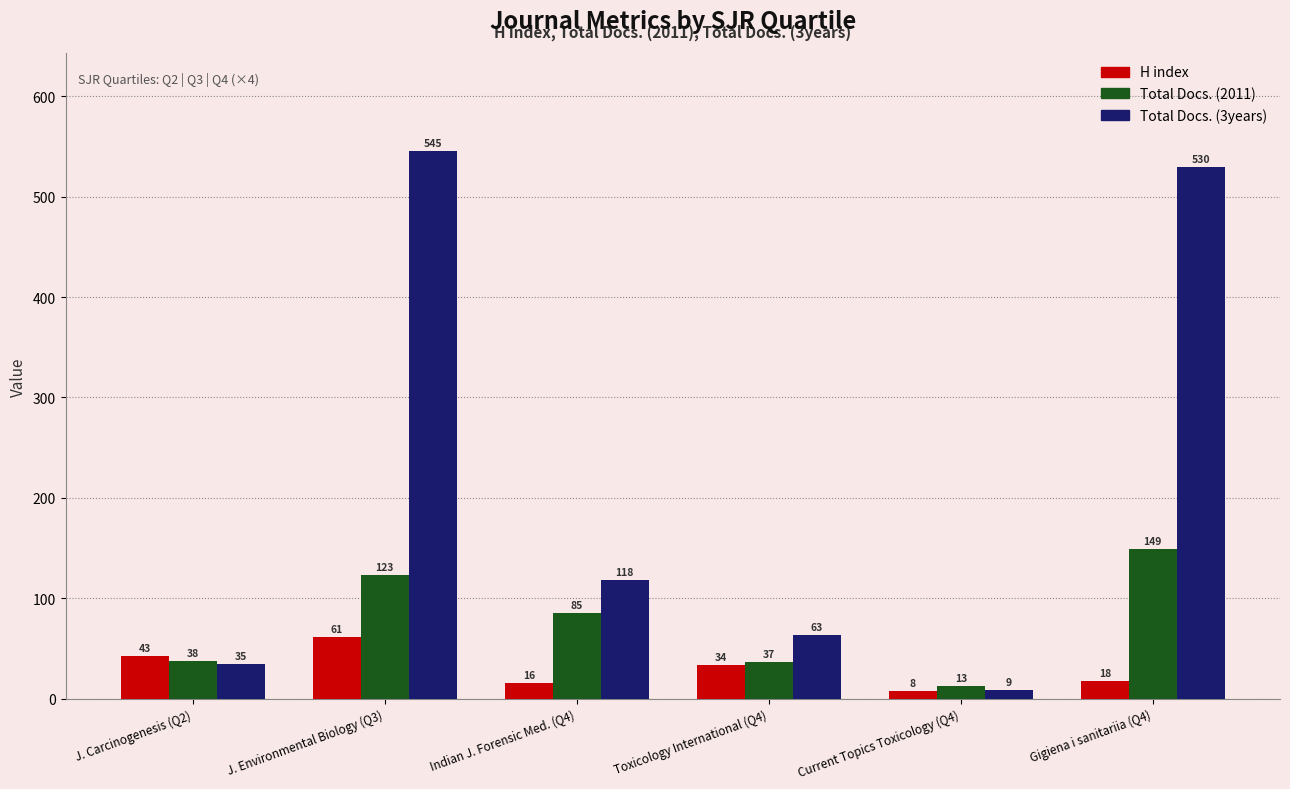

Which series has the largest range (max minus min)?

Total Docs. (3years)